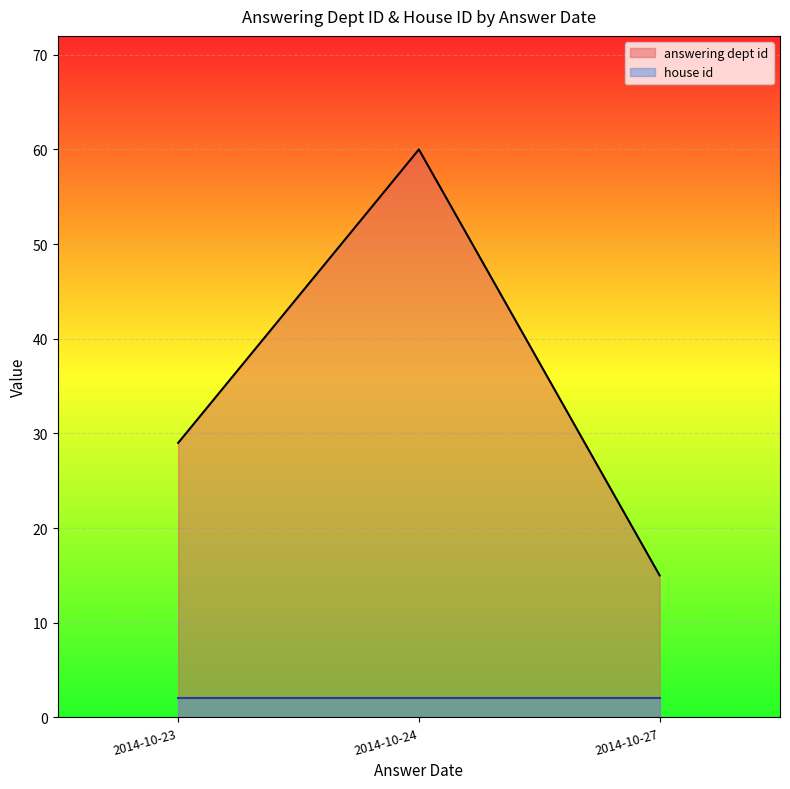

List the series in order of their overall mean, highest first.

answering dept id, house id